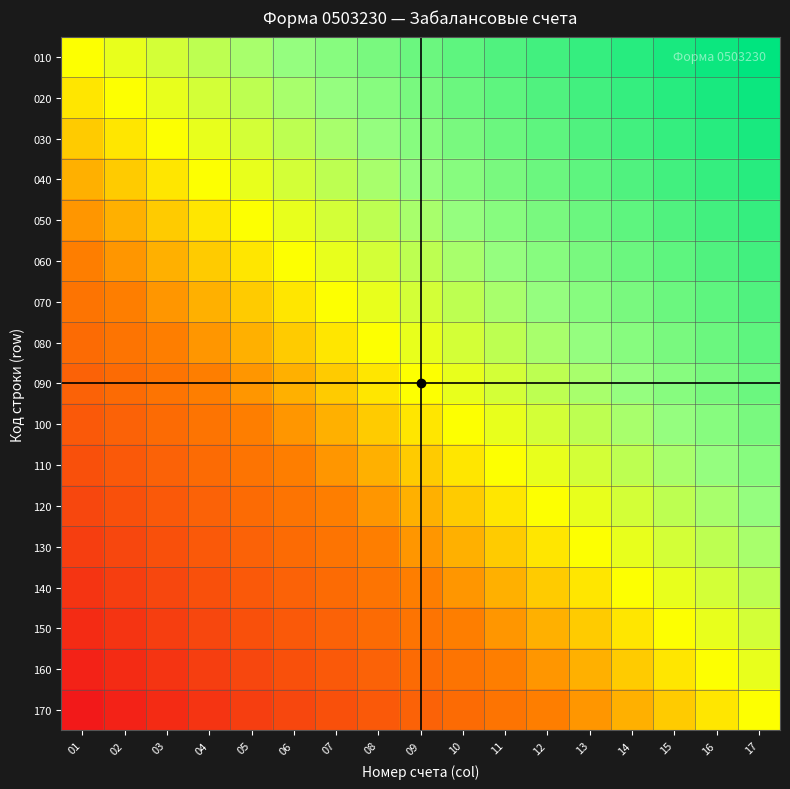

Reading left to right, what are all the values shown in this chart?

010: 01=0.5	02=0.5	03=0.6	04=0.6	05=0.6	06=0.7	07=0.7	08=0.7	09=0.8	10=0.8	11=0.8	12=0.8	13=0.9	14=0.9	15=0.9	16=1.0	17=1.0
020: 01=0.5	02=0.5	03=0.5	04=0.6	05=0.6	06=0.6	07=0.7	08=0.7	09=0.7	10=0.8	11=0.8	12=0.8	13=0.8	14=0.9	15=0.9	16=0.9	17=1.0
030: 01=0.4	02=0.5	03=0.5	04=0.5	05=0.6	06=0.6	07=0.6	08=0.7	09=0.7	10=0.7	11=0.8	12=0.8	13=0.8	14=0.8	15=0.9	16=0.9	17=0.9
040: 01=0.4	02=0.4	03=0.5	04=0.5	05=0.5	06=0.6	07=0.6	08=0.6	09=0.7	10=0.7	11=0.7	12=0.8	13=0.8	14=0.8	15=0.8	16=0.9	17=0.9
050: 01=0.4	02=0.4	03=0.4	04=0.5	05=0.5	06=0.5	07=0.6	08=0.6	09=0.6	10=0.7	11=0.7	12=0.7	13=0.8	14=0.8	15=0.8	16=0.8	17=0.9
060: 01=0.3	02=0.4	03=0.4	04=0.4	05=0.5	06=0.5	07=0.5	08=0.6	09=0.6	10=0.6	11=0.7	12=0.7	13=0.7	14=0.8	15=0.8	16=0.8	17=0.8
070: 01=0.3	02=0.3	03=0.4	04=0.4	05=0.4	06=0.5	07=0.5	08=0.5	09=0.6	10=0.6	11=0.6	12=0.7	13=0.7	14=0.7	15=0.8	16=0.8	17=0.8
080: 01=0.3	02=0.3	03=0.3	04=0.4	05=0.4	06=0.4	07=0.5	08=0.5	09=0.5	10=0.6	11=0.6	12=0.6	13=0.7	14=0.7	15=0.7	16=0.8	17=0.8
090: 01=0.2	02=0.3	03=0.3	04=0.3	05=0.4	06=0.4	07=0.4	08=0.5	09=0.5	10=0.5	11=0.6	12=0.6	13=0.6	14=0.7	15=0.7	16=0.7	17=0.8
100: 01=0.2	02=0.2	03=0.3	04=0.3	05=0.3	06=0.4	07=0.4	08=0.4	09=0.5	10=0.5	11=0.5	12=0.6	13=0.6	14=0.6	15=0.7	16=0.7	17=0.7
110: 01=0.2	02=0.2	03=0.2	04=0.3	05=0.3	06=0.3	07=0.4	08=0.4	09=0.4	10=0.5	11=0.5	12=0.5	13=0.6	14=0.6	15=0.6	16=0.7	17=0.7
120: 01=0.2	02=0.2	03=0.2	04=0.2	05=0.3	06=0.3	07=0.3	08=0.4	09=0.4	10=0.4	11=0.5	12=0.5	13=0.5	14=0.6	15=0.6	16=0.6	17=0.7
130: 01=0.1	02=0.2	03=0.2	04=0.2	05=0.2	06=0.3	07=0.3	08=0.3	09=0.4	10=0.4	11=0.4	12=0.5	13=0.5	14=0.5	15=0.6	16=0.6	17=0.6
140: 01=0.1	02=0.1	03=0.2	04=0.2	05=0.2	06=0.2	07=0.3	08=0.3	09=0.3	10=0.4	11=0.4	12=0.4	13=0.5	14=0.5	15=0.5	16=0.6	17=0.6
150: 01=0.1	02=0.1	03=0.1	04=0.2	05=0.2	06=0.2	07=0.2	08=0.3	09=0.3	10=0.3	11=0.4	12=0.4	13=0.4	14=0.5	15=0.5	16=0.5	17=0.6
160: 01=0.0	02=0.1	03=0.1	04=0.1	05=0.2	06=0.2	07=0.2	08=0.2	09=0.3	10=0.3	11=0.3	12=0.4	13=0.4	14=0.4	15=0.5	16=0.5	17=0.5
170: 01=0.0	02=0.0	03=0.1	04=0.1	05=0.1	06=0.2	07=0.2	08=0.2	09=0.2	10=0.3	11=0.3	12=0.3	13=0.4	14=0.4	15=0.4	16=0.5	17=0.5